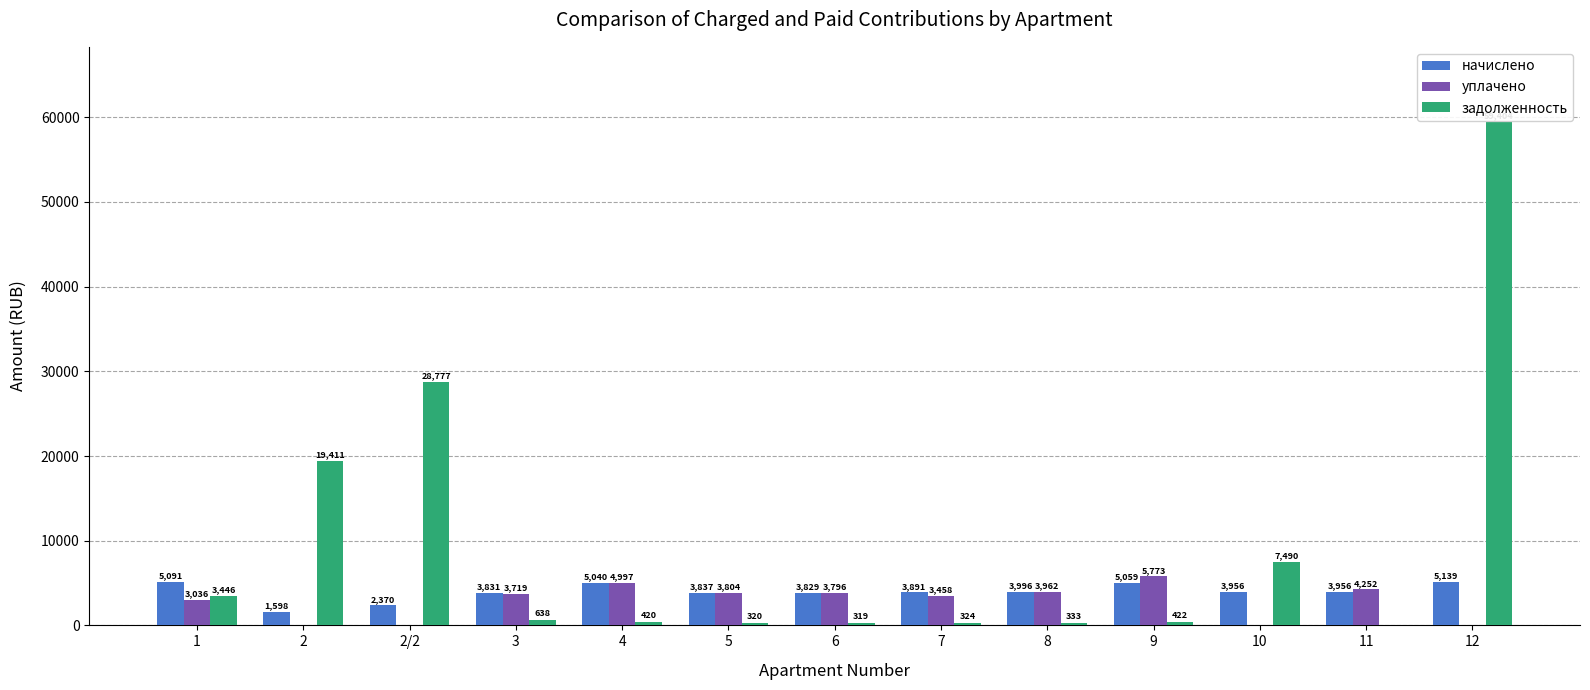

True or false: начислено has a value of 3830.5 at 3.

True